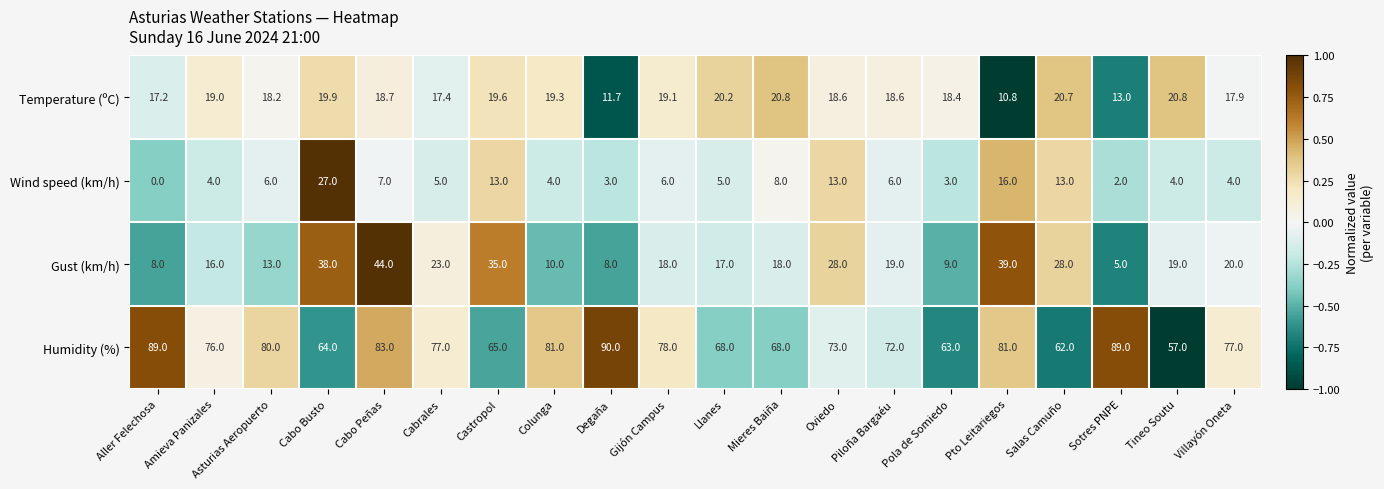

How many data points in Gust (km/h) are less than 19?

10